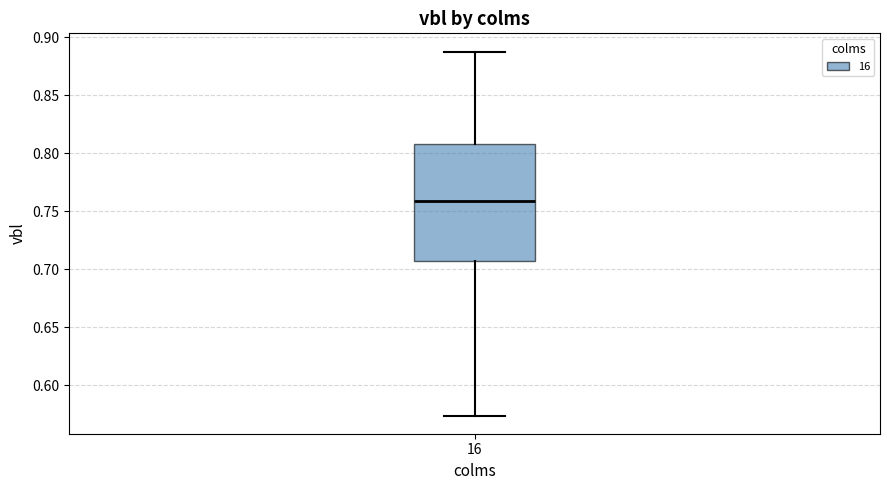

Read this box plot against the y-axis: the position of the median line, the range covered by the box, and the ends of both whiskers. The values are not printed on the chart, so give them approximately, as read against the axis.

median 0.760, box 0.705 to 0.810, whiskers 0.575 to 0.890